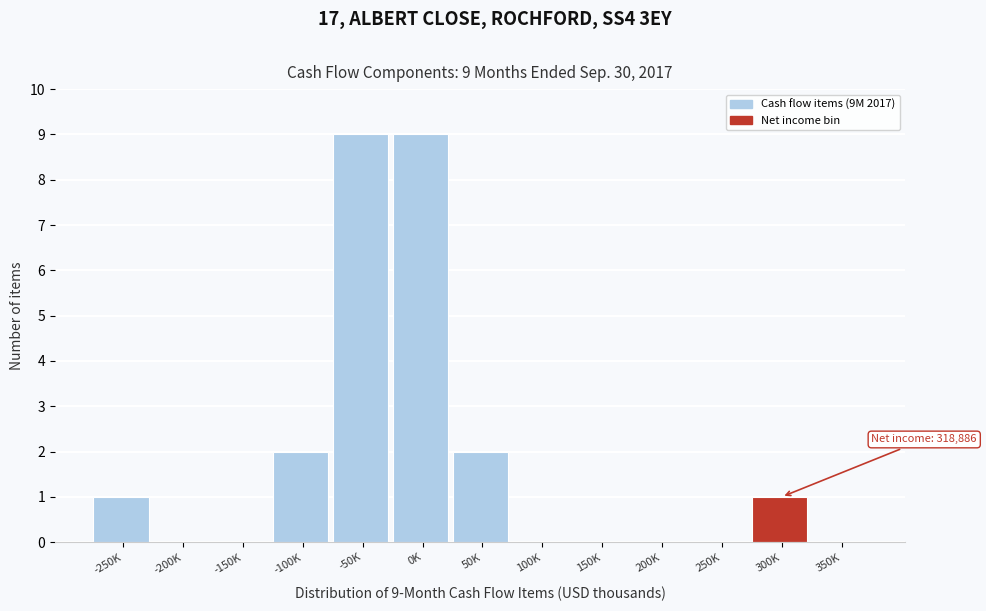

Reading left to right, transcribe all the data shown in this chart.

-250K=1	-200K=0	-150K=0	-100K=2	-50K=9	0K=9	50K=2	100K=0	150K=0	200K=0	250K=0	300K=1	350K=0